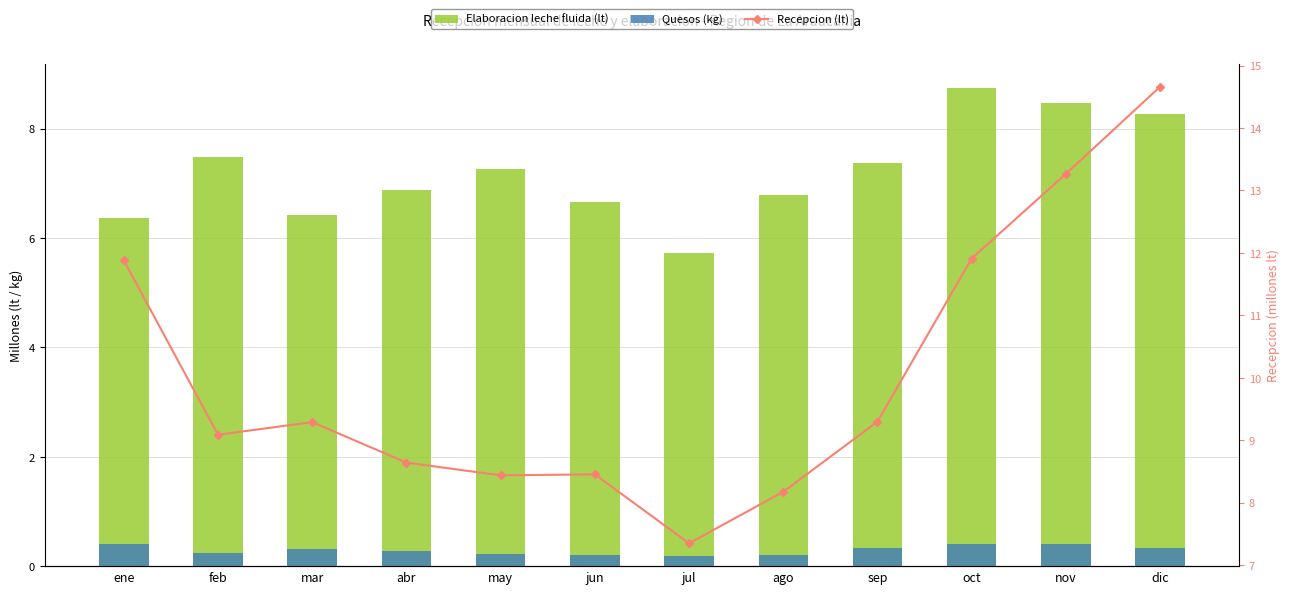

Read the Recepcion (lt) value at mar.

9.3